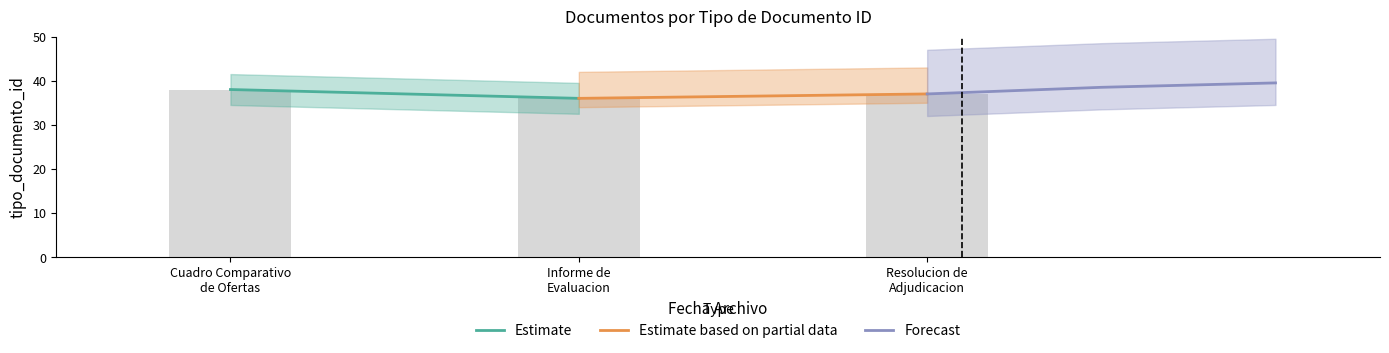

Count the number of categories in the chart.

3